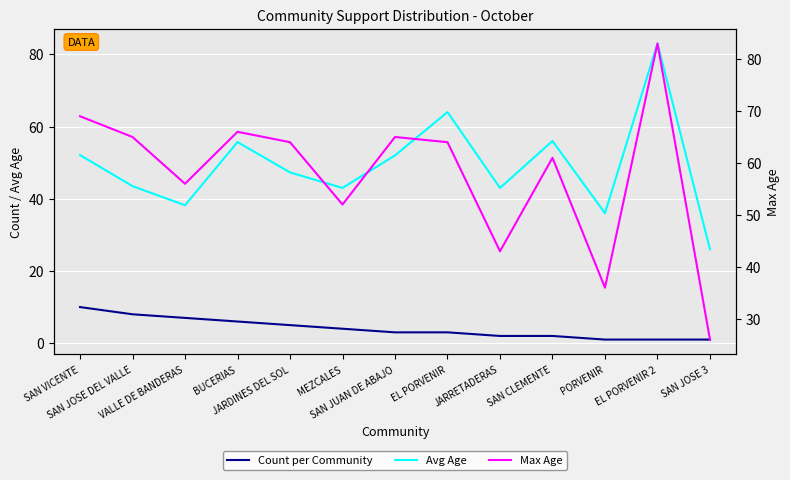

Reading left to right, what are all the values shown in this chart?

Count per Community: 10.0	8.0	7.0	6.0	5.0	4.0	3.0	3.0	2.0	2.0	1.0	1.0	1.0
Avg Age: 52.1	43.5	38.2	55.7	47.3	43.0	52.0	64.0	43.0	56.0	36.0	83.0	26.0
Max Age: 69.0	65.0	56.0	66.0	64.0	52.0	65.0	64.0	43.0	61.0	36.0	83.0	26.0